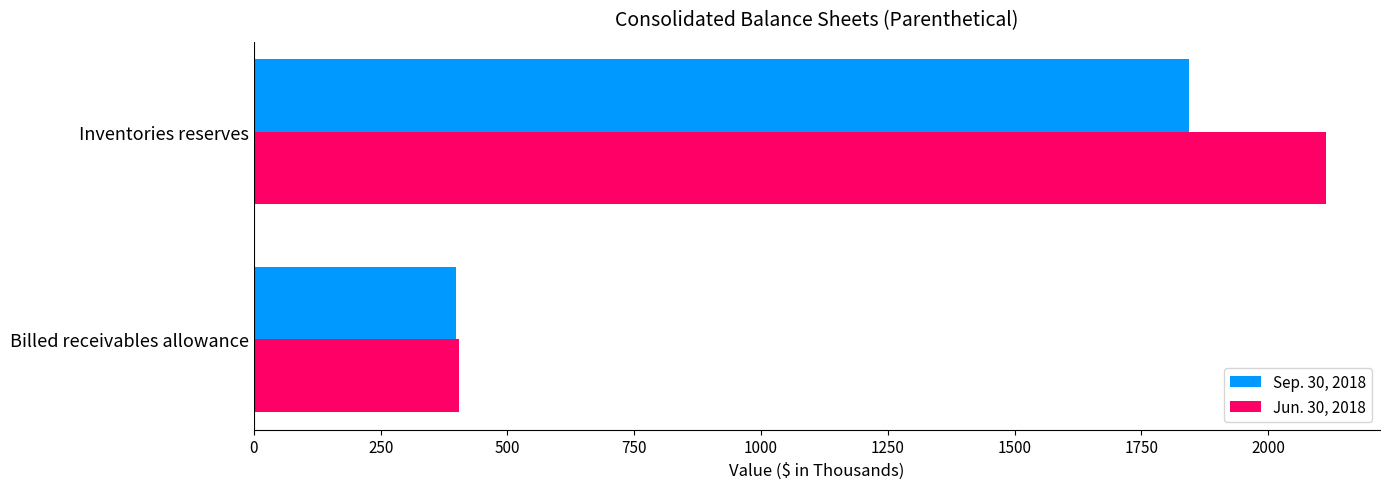

Where is Jun. 30, 2018 nearest to the value 1259?

Billed receivables allowance